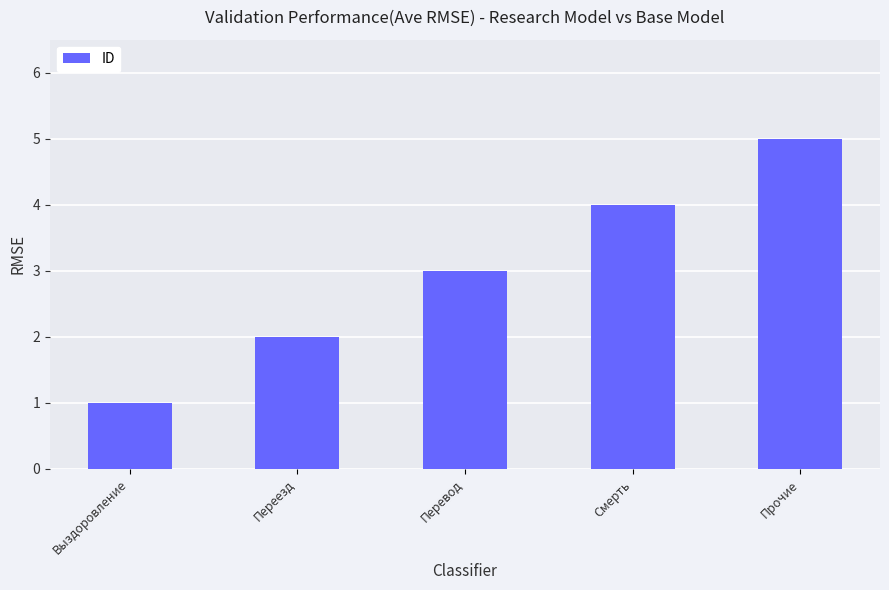

The chart shows a value of 3 at Перевод. True or false?

True